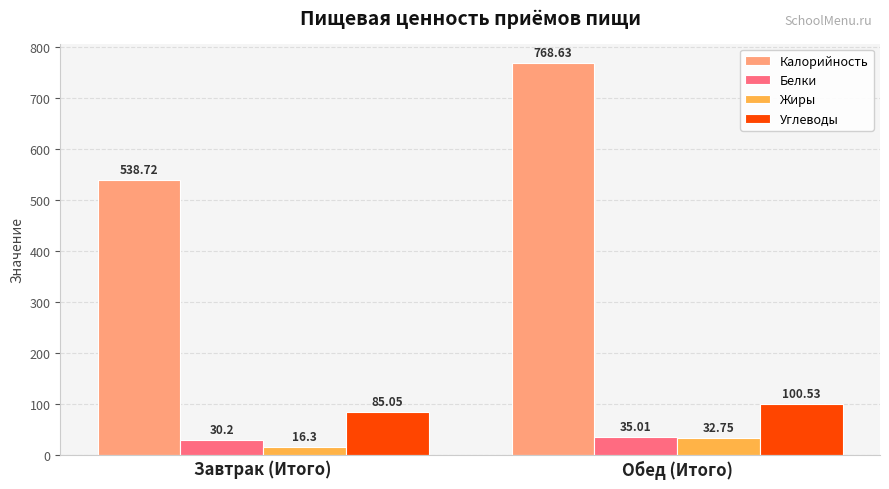

The Белки series shows 35.0 at Обед (Итого). True or false?

True